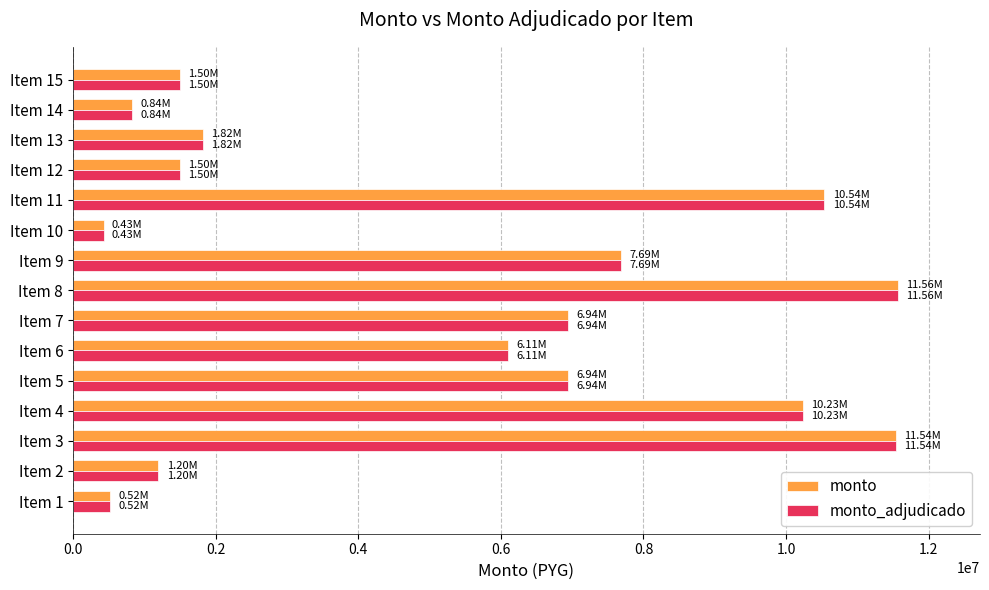

What is the maximum value for monto?

11562000